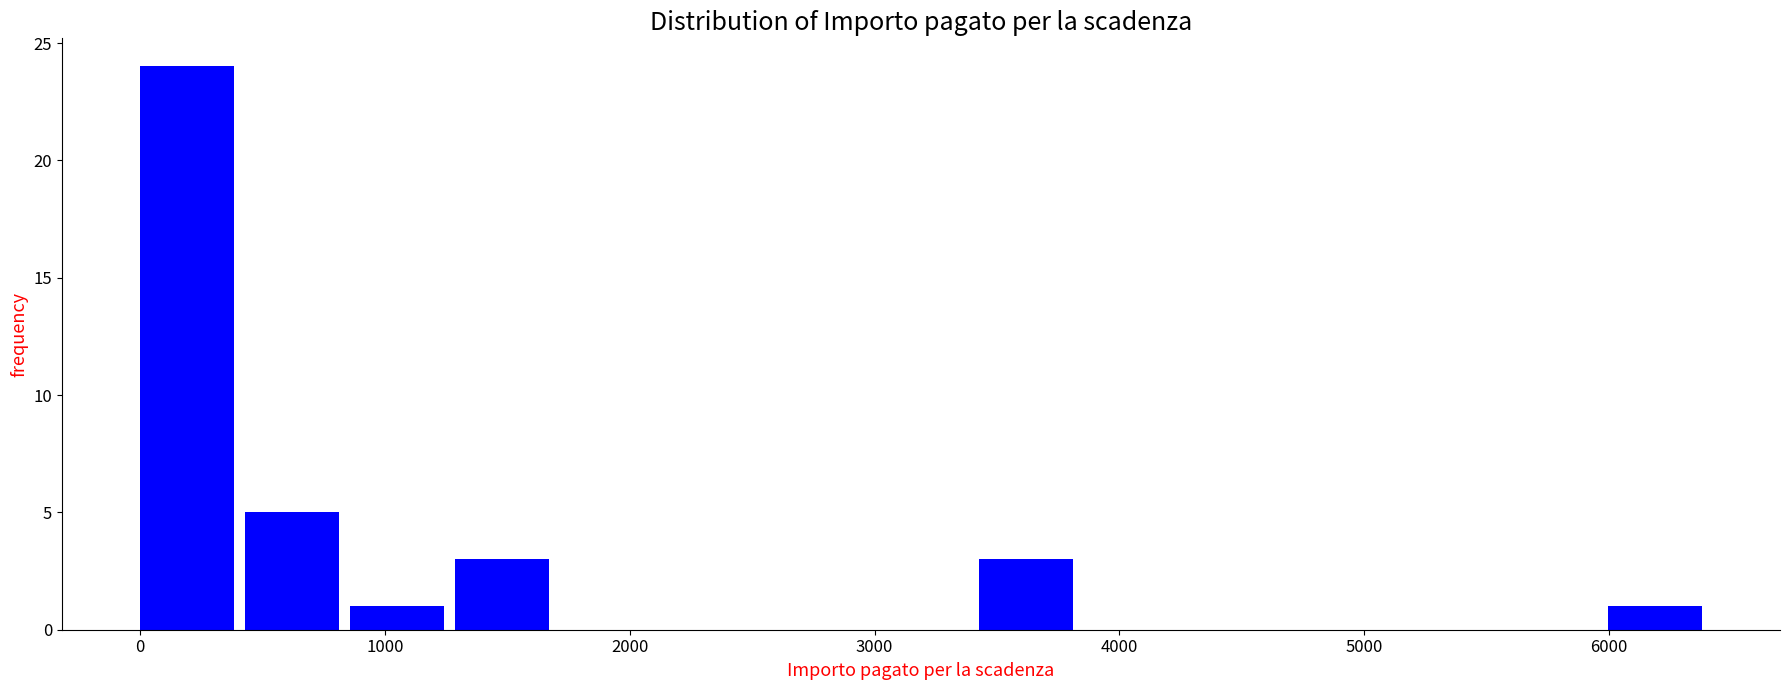

Reading left to right, list every bar in this chart as the range it spans on the x-axis followed by its height. Neither the bar edges nor the heights are printed on the chart, so give them approximately, as read against the axes.

0 to 400: 24
400 to 900: 5
900 to 1300: 1
1300 to 1700: 3
1700 to 2100: 0
2100 to 2600: 0
2600 to 3000: 0
3000 to 3400: 0
3400 to 3900: 3
3900 to 4300: 0
4300 to 4700: 0
4700 to 5100: 0
5100 to 5600: 0
5600 to 6000: 0
6000 to 6400: 1